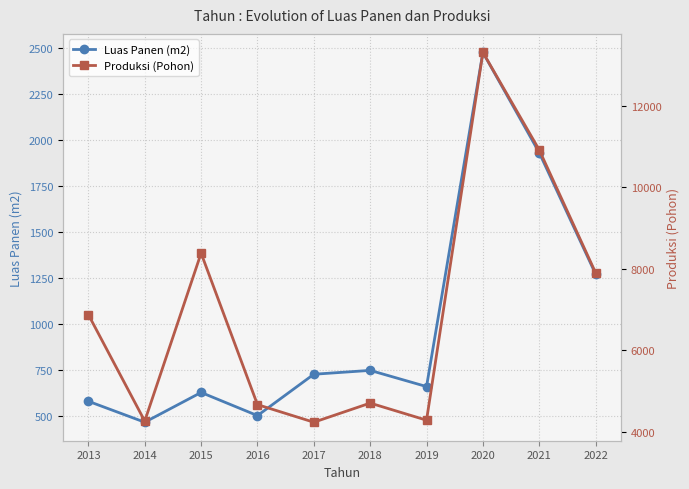

At which label does Produksi (Pohon) reach its peak?

2020